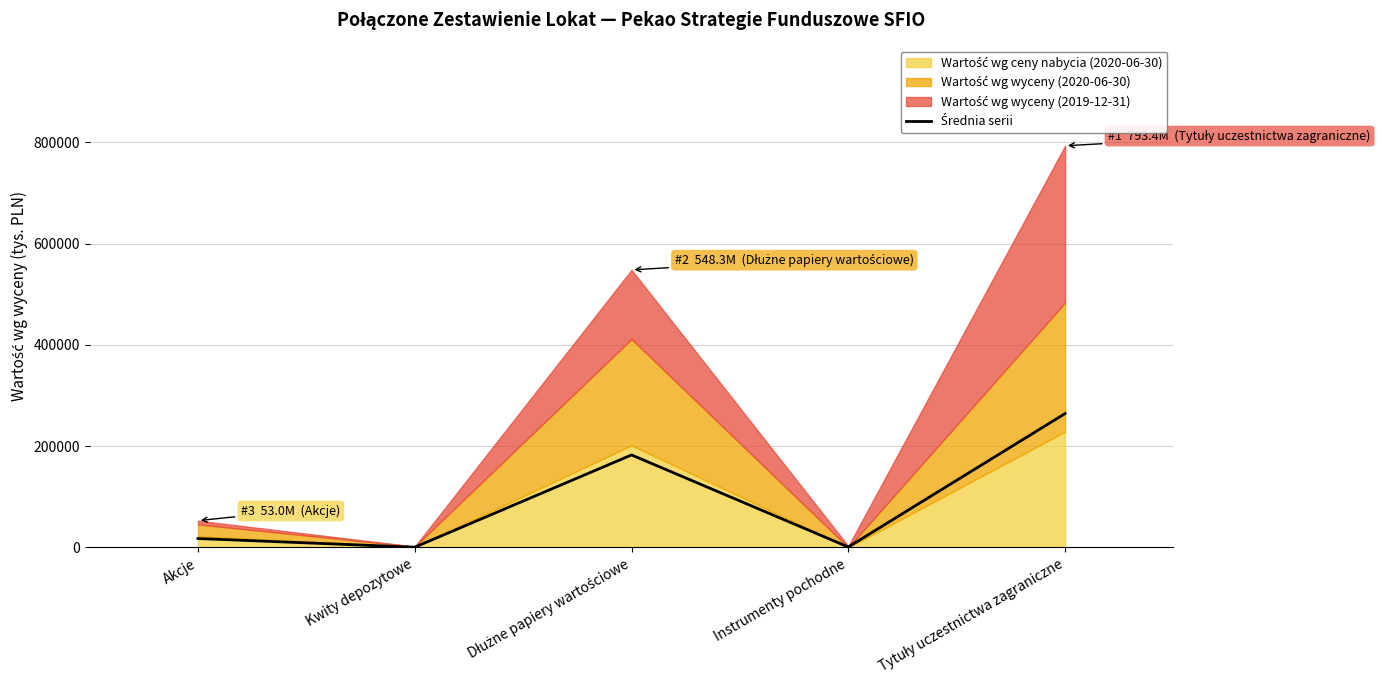

What is the minimum value shown in the chart?

557.7